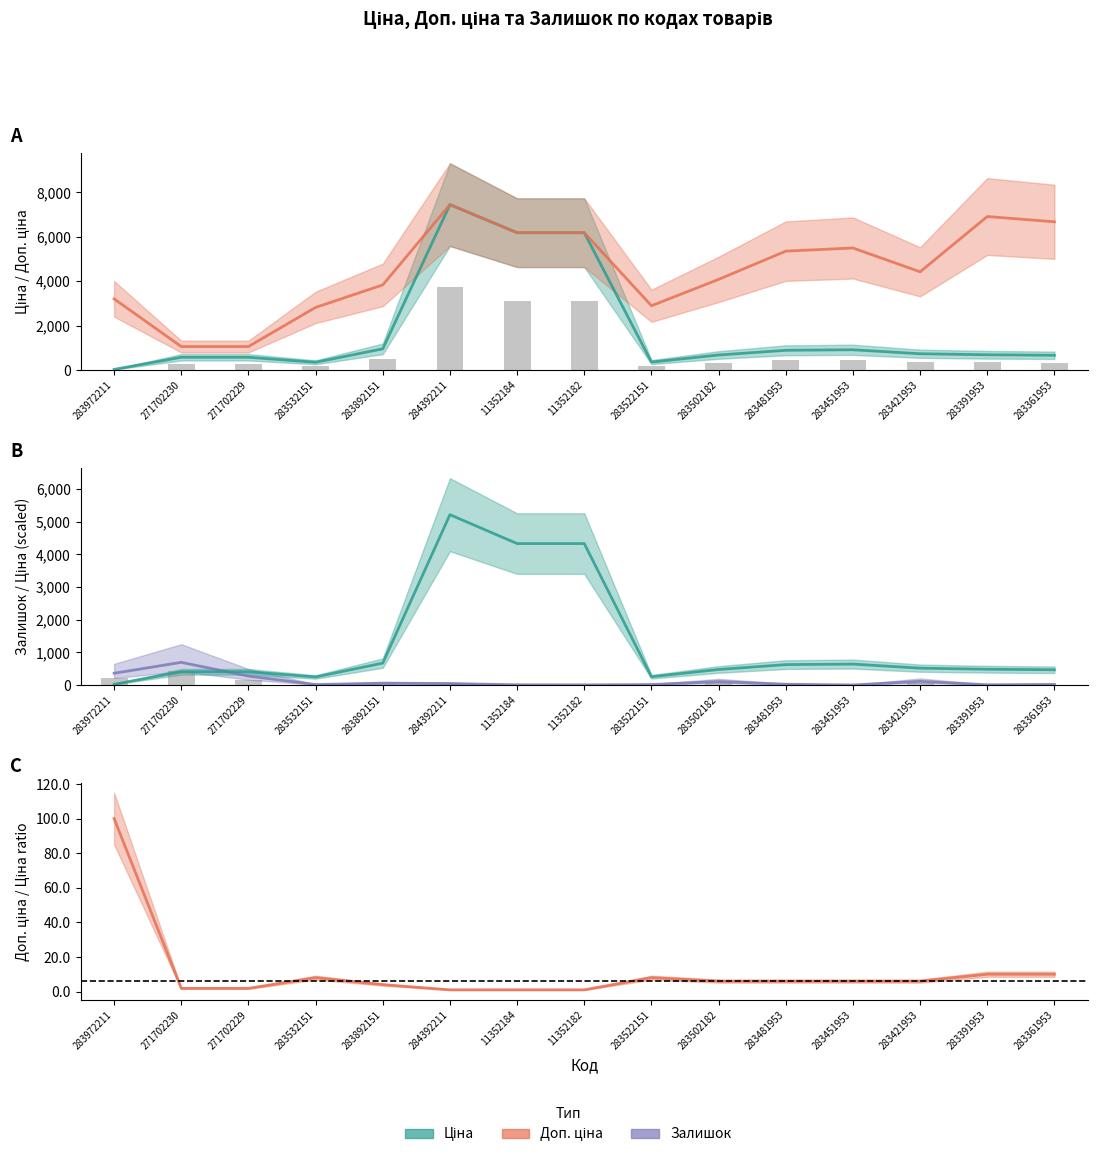

True or false: Ціна has a value of 467.2 at 283361953.

True